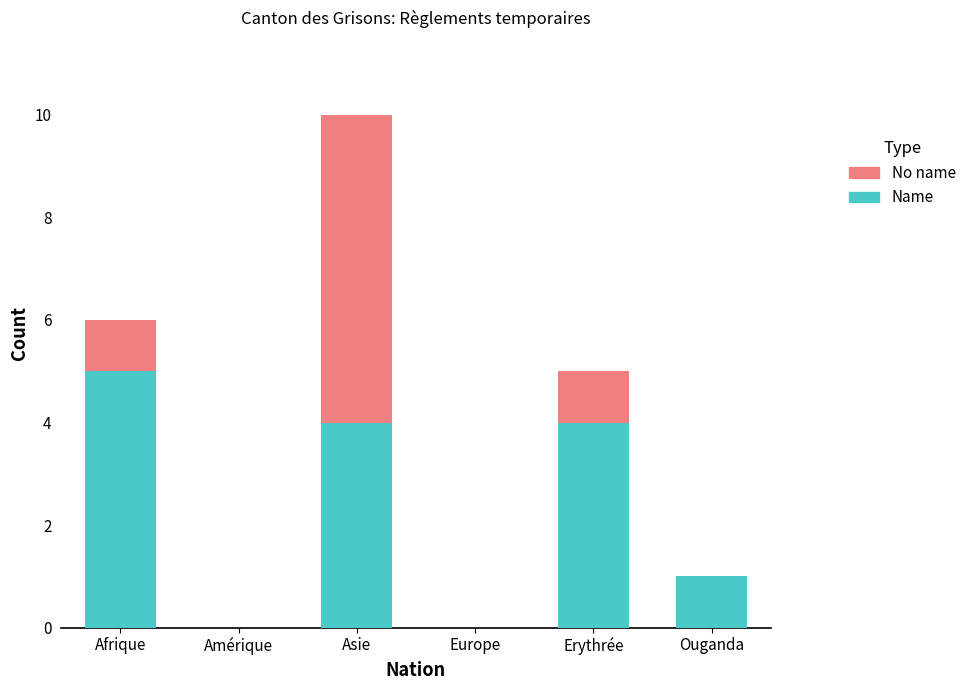

At which category is the sum across all series the highest?

Asie